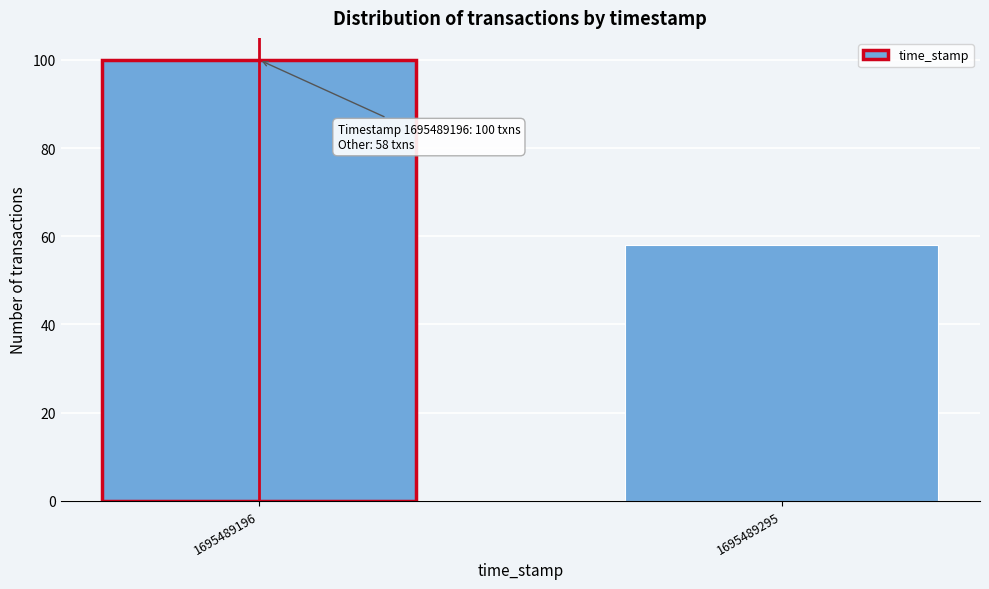

Reading right to left, transcribe all the data shown in this chart.

1695489295=58	1695489196=100